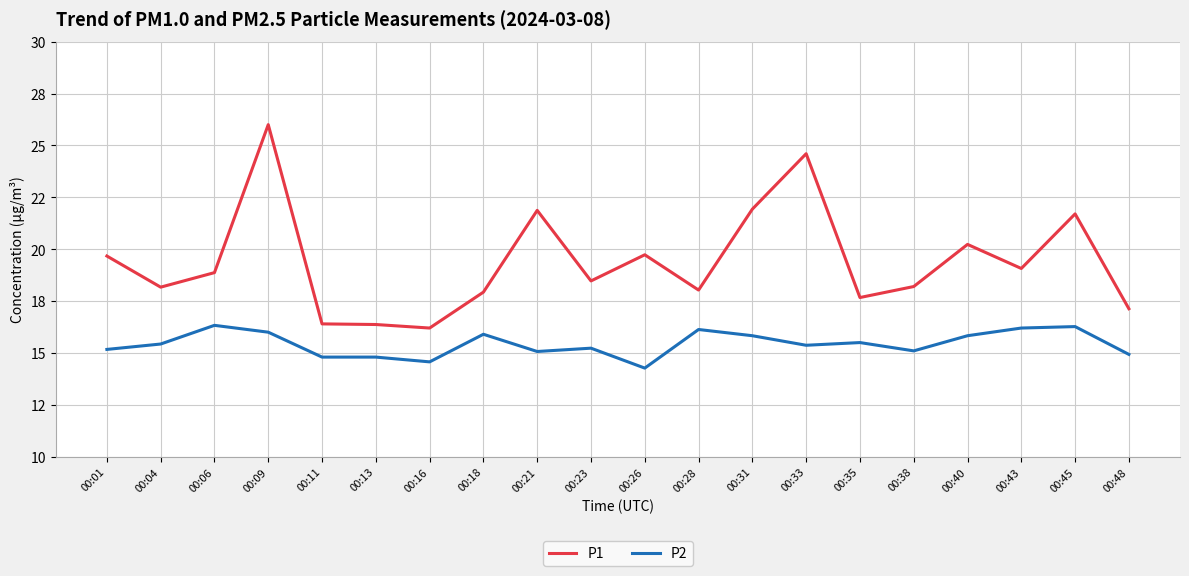

Does the chart have visible grid lines?

Yes